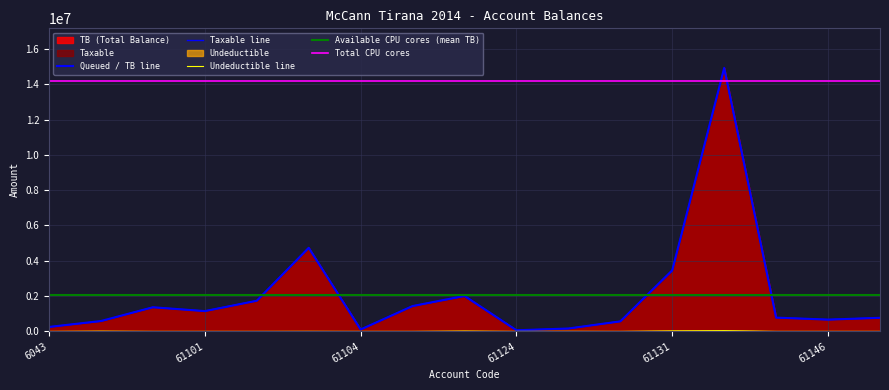

True or false: Undeductible and Taxable intersect in this chart.

False